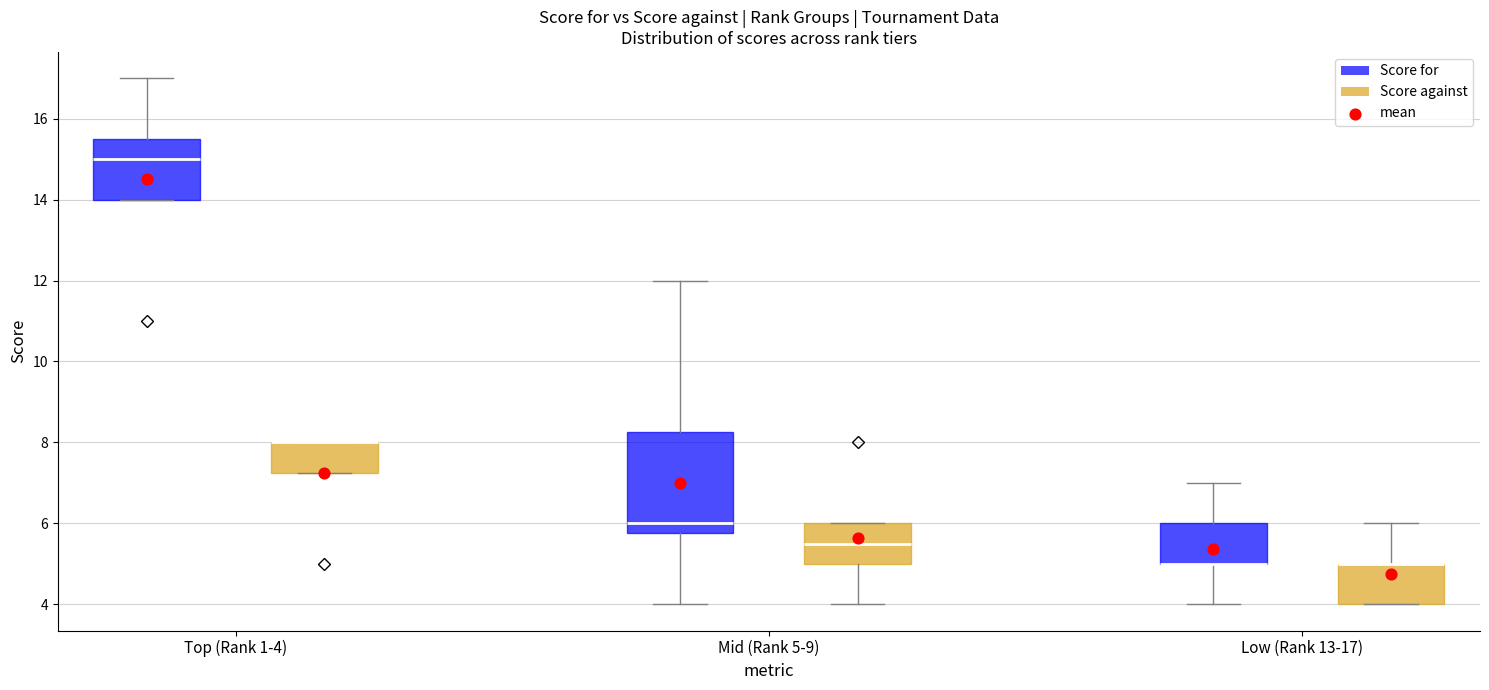

Reading left to right, read every box against the y-axis: the position of its median line, the range the box covers, and the ends of its whiskers. The values are not printed on the chart, so give them approximately, as read against the axis.

Top (Rank 1-4) (Score for): median 15.0, box 14.0 to 15.6, whiskers 14.0 to 17.0
Top (Rank 1-4) (Score against): median 8.0 (drawn on the box's upper edge), box 7.2 to 8.0, whiskers 7.2 to 8.0
Mid (Rank 5-9) (Score for): median 6.0, box 5.8 to 8.2, whiskers 4.0 to 12.0
Mid (Rank 5-9) (Score against): median 5.6, box 5.0 to 6.0, whiskers 4.0 to 6.0
Low (Rank 13-17) (Score for): median 5.0 (drawn on the box's lower edge), box 5.0 to 6.0, whiskers 4.0 to 7.0
Low (Rank 13-17) (Score against): median 5.0 (drawn on the box's upper edge), box 4.0 to 5.0, whiskers 4.0 to 6.0